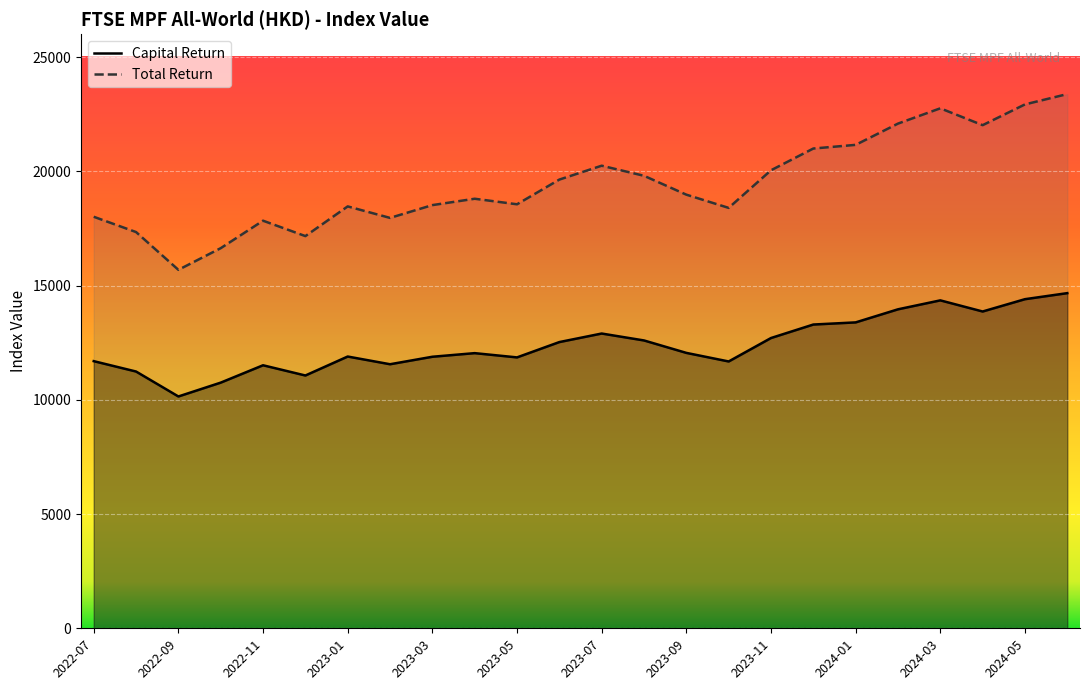

At which label does Capital Return reach its minimum?

2022-09